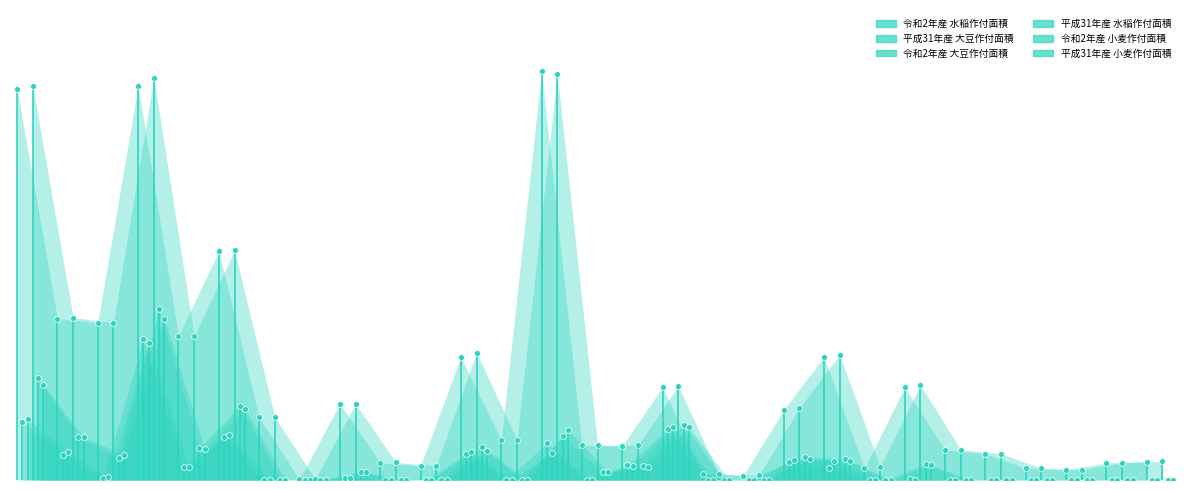

At which category is the sum across all series the highest?

松阪市